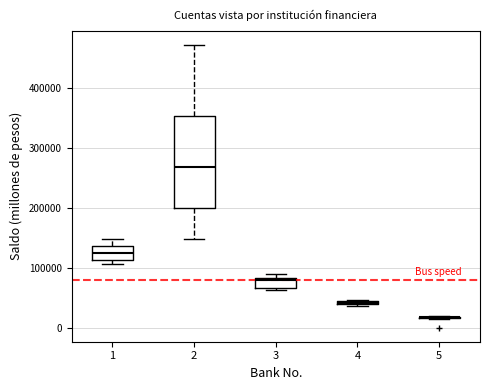

Which box is the tallest, from its lower edge to its upper edge?

2